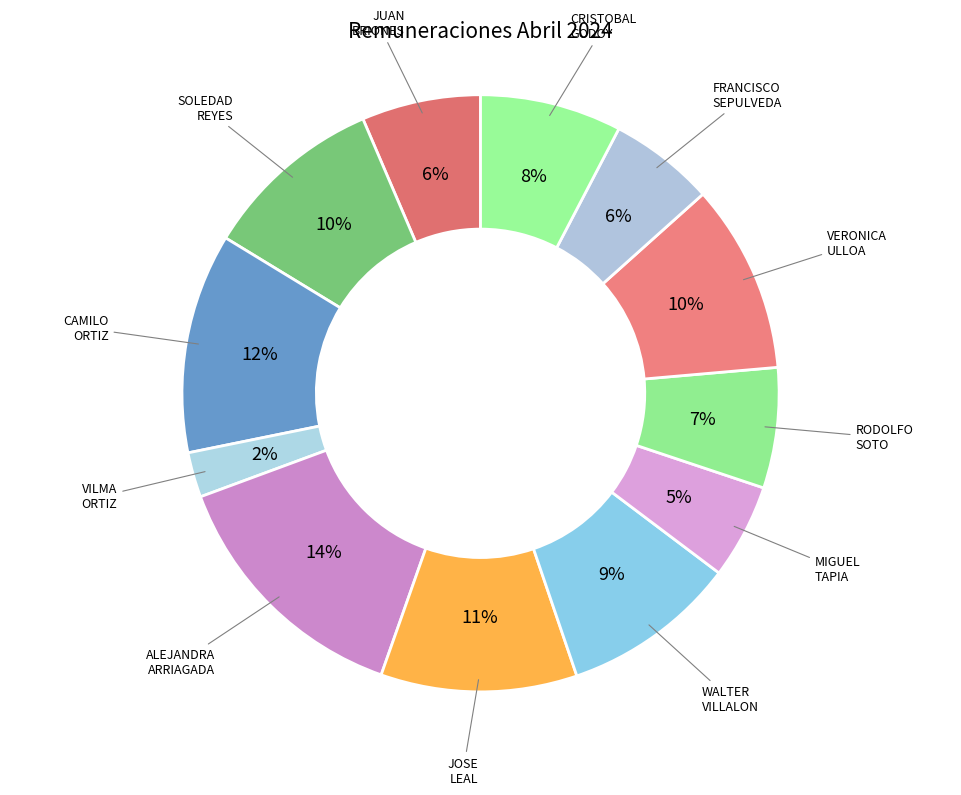

How many slices are in this pie chart?

12